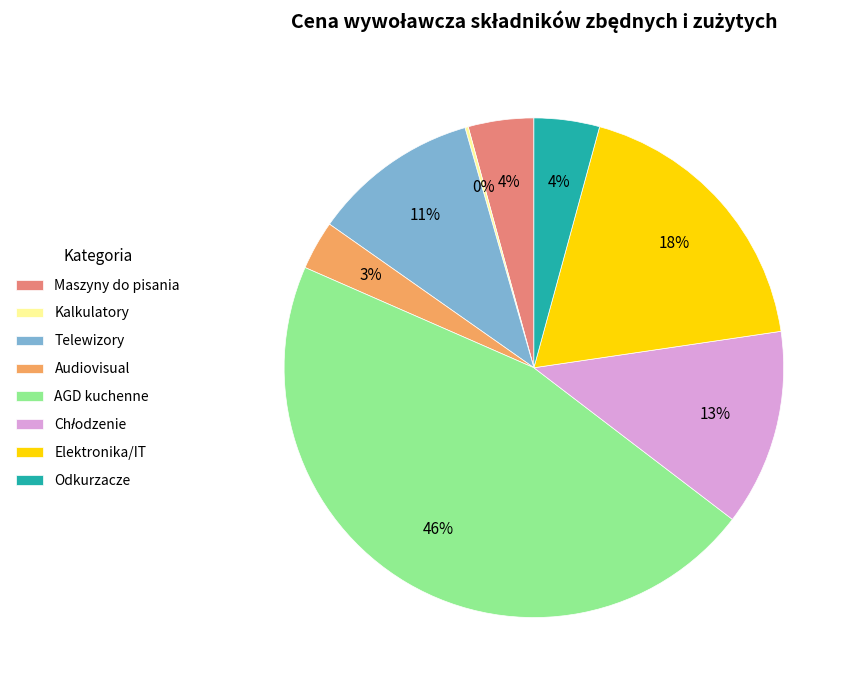

Combined, do Maszyny do pisania and Audiovisual account for over 50%?

No